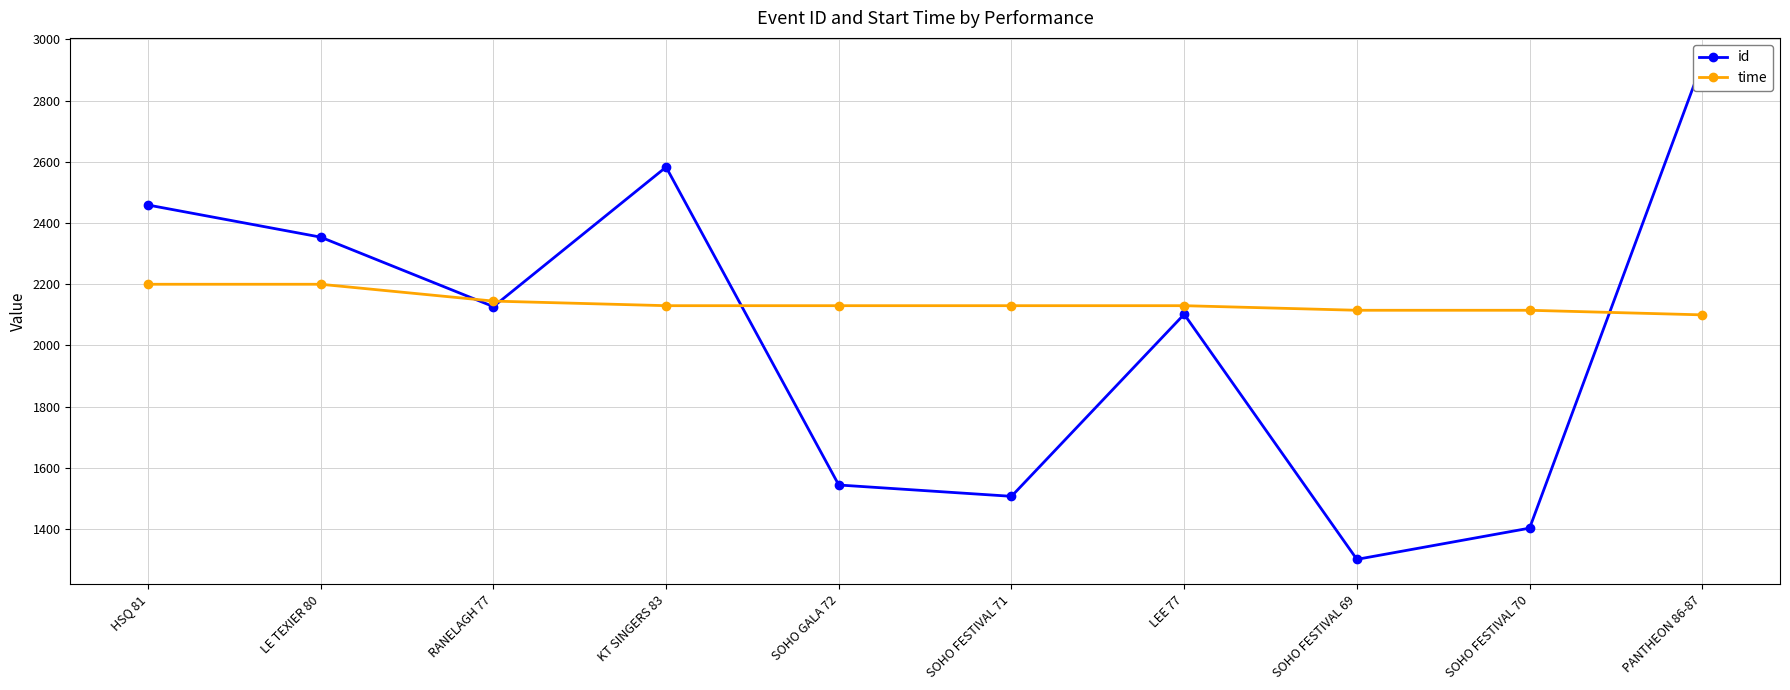

What is the sum of the time values at SOHO FESTIVAL 71 and RANELAGH 77?

4275